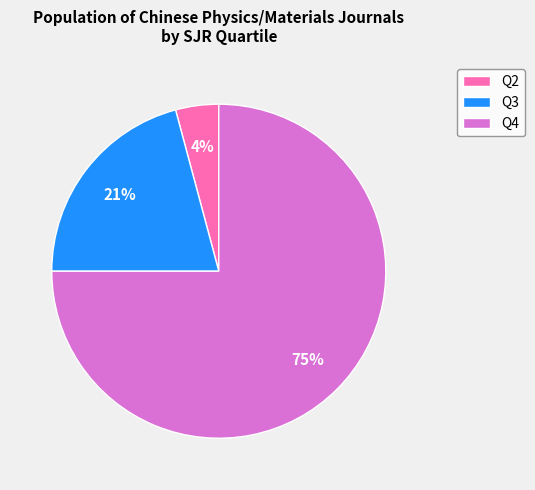

Is Q2 the majority of the pie?

No